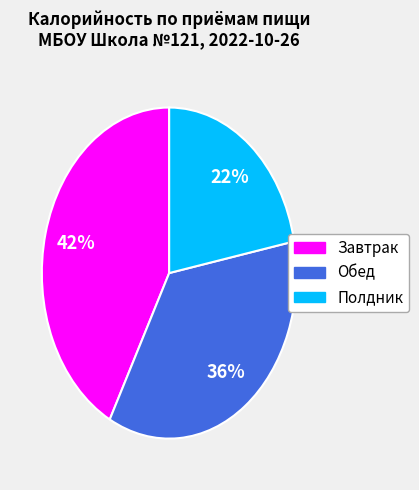

Is there a majority slice in this chart?

No